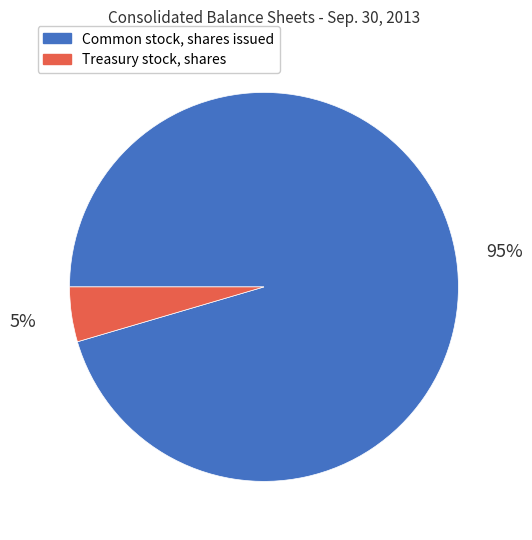

The Treasury stock, shares slice represents 5% of the pie. True or false?

True